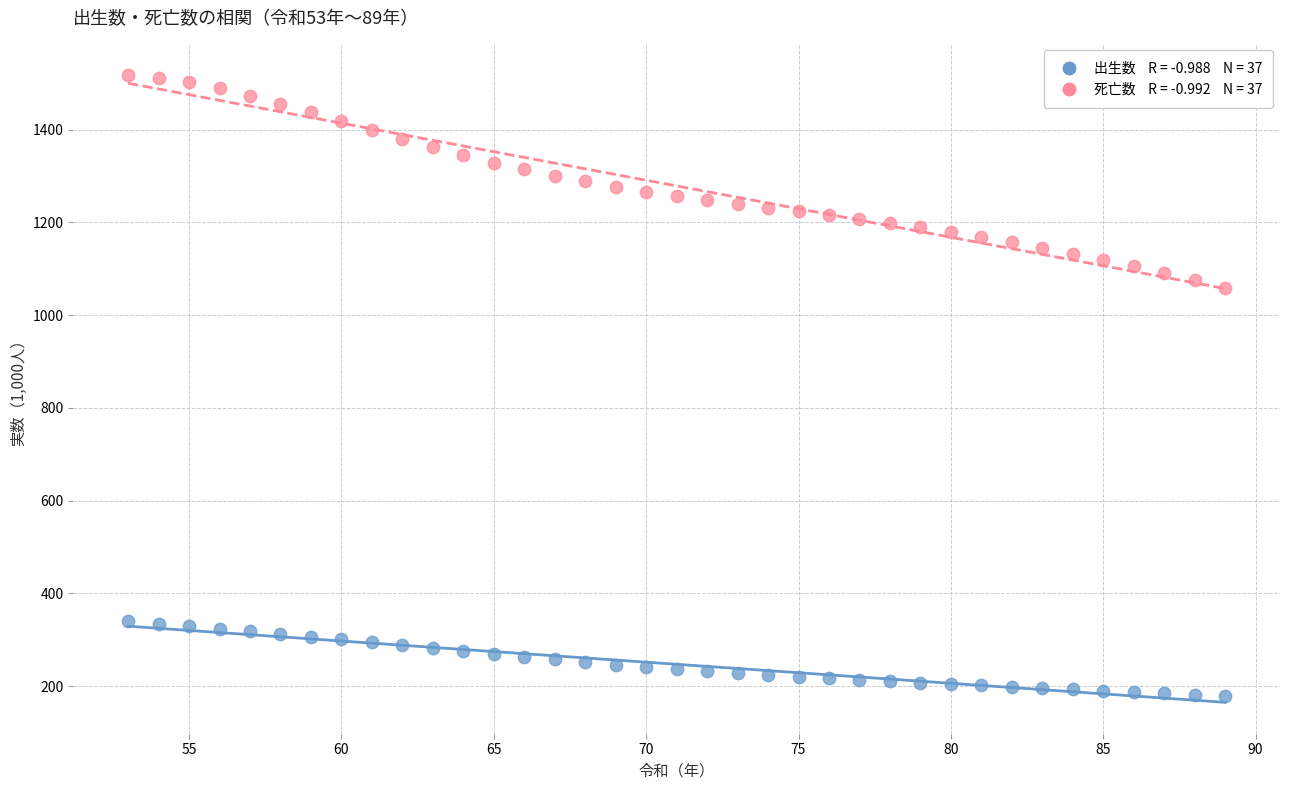

Across all series, what Y value is closest to 848?

1059.5